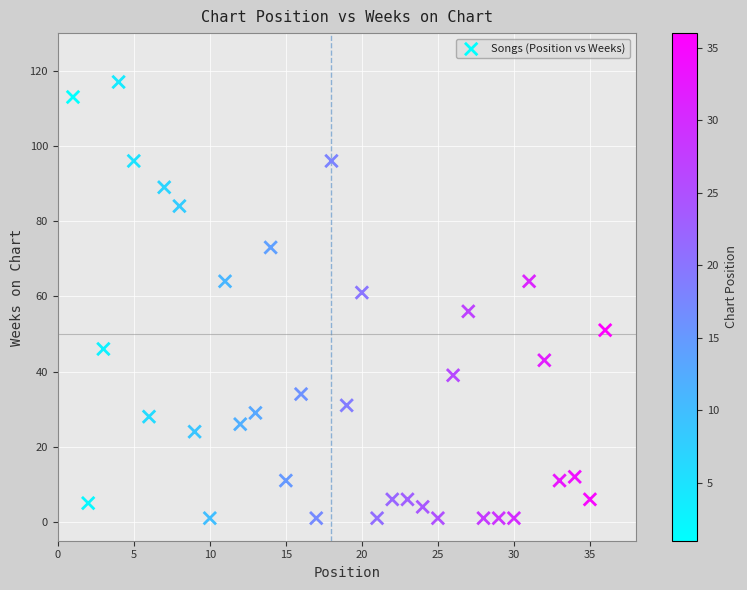

What is the range of X values (max minus min)?

35